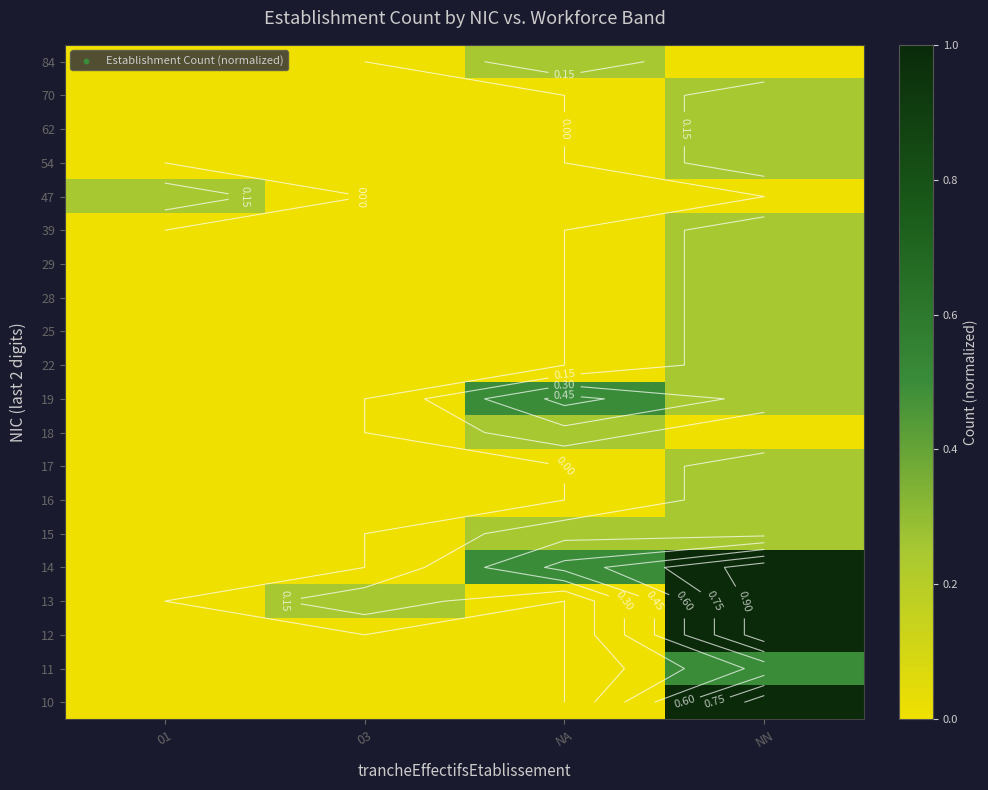

How many categories are shown in the chart?

4